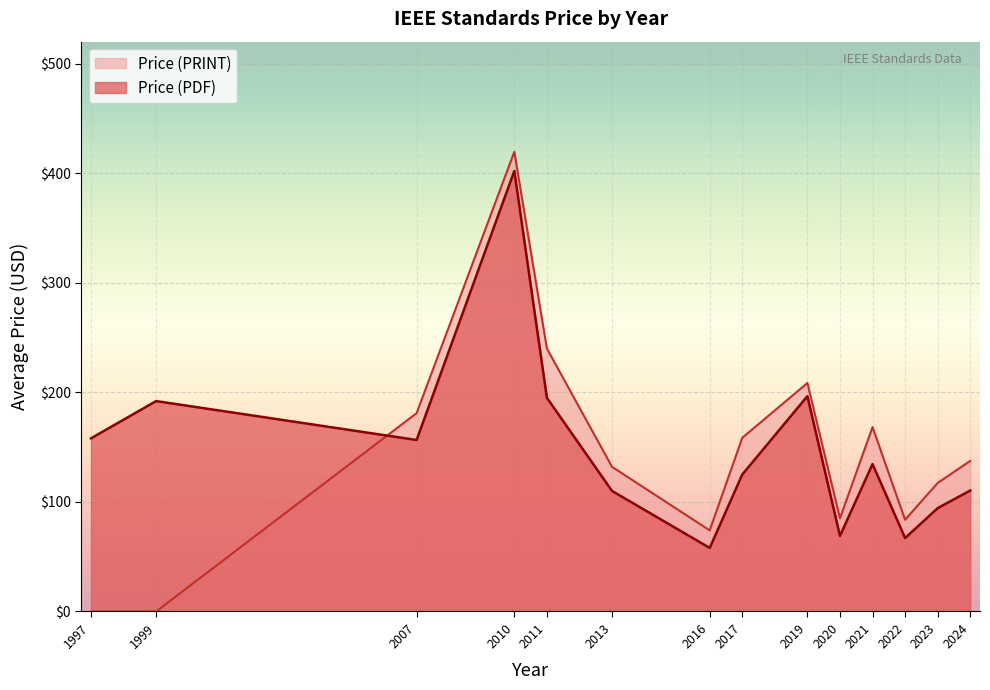

The Price (PDF) series shows 46.2 at 2020. True or false?

False